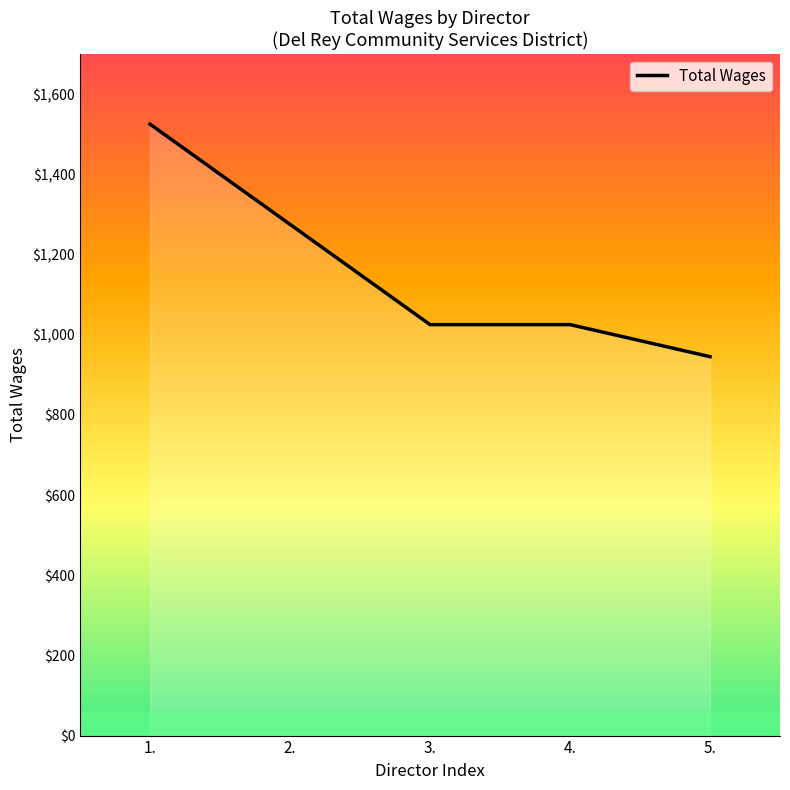

Reading left to right, extract all data points from this chart.

1525	1275	1025	1025	945